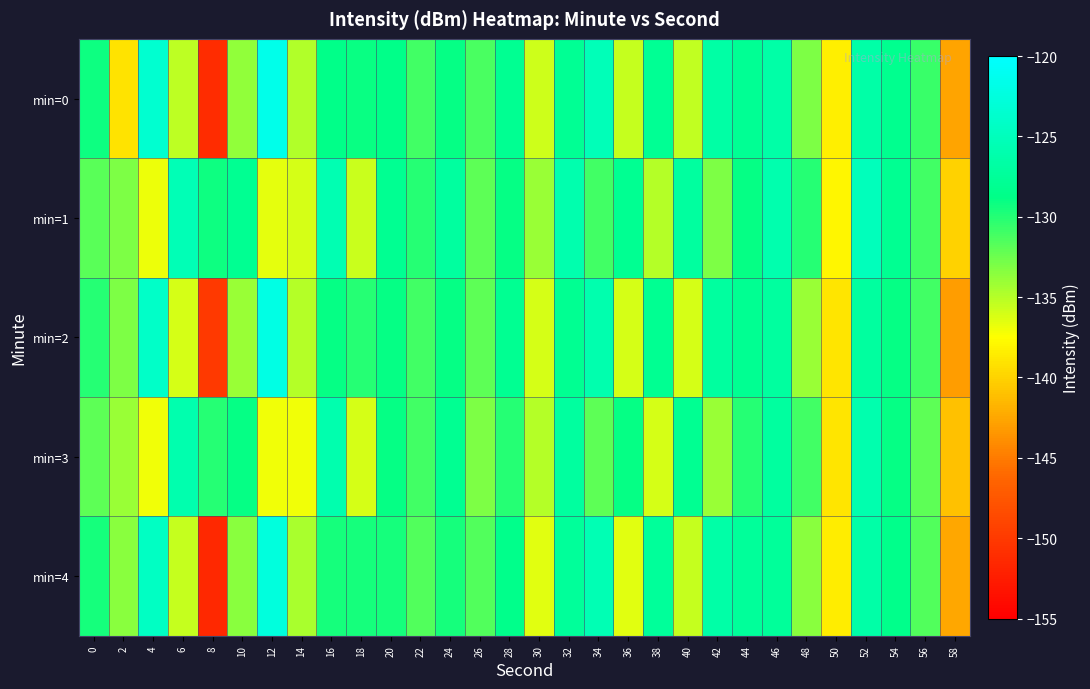

Reading left to right, extract all data points from this chart.

min=0: 0=-129.2	2=-139.0	4=-123.5	6=-135.2	8=-151.2	10=-133.7	12=-121.6	14=-134.8	16=-128.7	18=-129.0	20=-128.7	22=-131.0	24=-128.9	26=-131.2	28=-127.9	30=-135.7	32=-127.8	34=-125.3	36=-135.5	38=-127.8	40=-135.4	42=-126.7	44=-127.8	46=-126.6	48=-133.0	50=-138.4	52=-126.5	54=-128.3	56=-130.7	58=-142.6
min=1: 0=-131.8	2=-133.1	4=-136.9	6=-125.4	8=-129.3	10=-128.0	12=-136.6	14=-136.1	16=-125.6	18=-135.6	20=-128.0	22=-130.0	24=-127.0	26=-132.0	28=-129.0	30=-134.0	32=-126.0	34=-131.0	36=-128.0	38=-135.0	40=-127.0	42=-133.0	44=-129.0	46=-126.0	48=-130.0	50=-138.0	52=-125.0	54=-128.0	56=-131.0	58=-140.0
min=2: 0=-130.0	2=-133.0	4=-124.0	6=-136.0	8=-150.0	10=-134.0	12=-122.0	14=-135.0	16=-129.0	18=-130.0	20=-129.0	22=-131.0	24=-129.0	26=-132.0	28=-128.0	30=-136.0	32=-128.0	34=-126.0	36=-136.0	38=-128.0	40=-136.0	42=-127.0	44=-128.0	46=-127.0	48=-134.0	50=-139.0	52=-127.0	54=-129.0	56=-131.0	58=-143.0
min=3: 0=-132.0	2=-134.0	4=-137.0	6=-126.0	8=-130.0	10=-129.0	12=-137.0	14=-137.0	16=-126.0	18=-136.0	20=-129.0	22=-131.0	24=-128.0	26=-133.0	28=-130.0	30=-135.0	32=-127.0	34=-132.0	36=-129.0	38=-136.0	40=-128.0	42=-134.0	44=-130.0	46=-127.0	48=-131.0	50=-139.0	52=-126.0	54=-129.0	56=-132.0	58=-141.0
min=4: 0=-129.5	2=-133.5	4=-124.5	6=-135.5	8=-151.5	10=-133.5	12=-122.5	14=-134.5	16=-129.5	18=-129.5	20=-129.5	22=-131.5	24=-129.5	26=-131.5	28=-128.5	30=-136.5	32=-127.5	34=-125.5	36=-136.5	38=-127.5	40=-135.5	42=-126.5	44=-127.5	46=-127.5	48=-133.5	50=-138.5	52=-126.5	54=-128.5	56=-131.5	58=-142.5